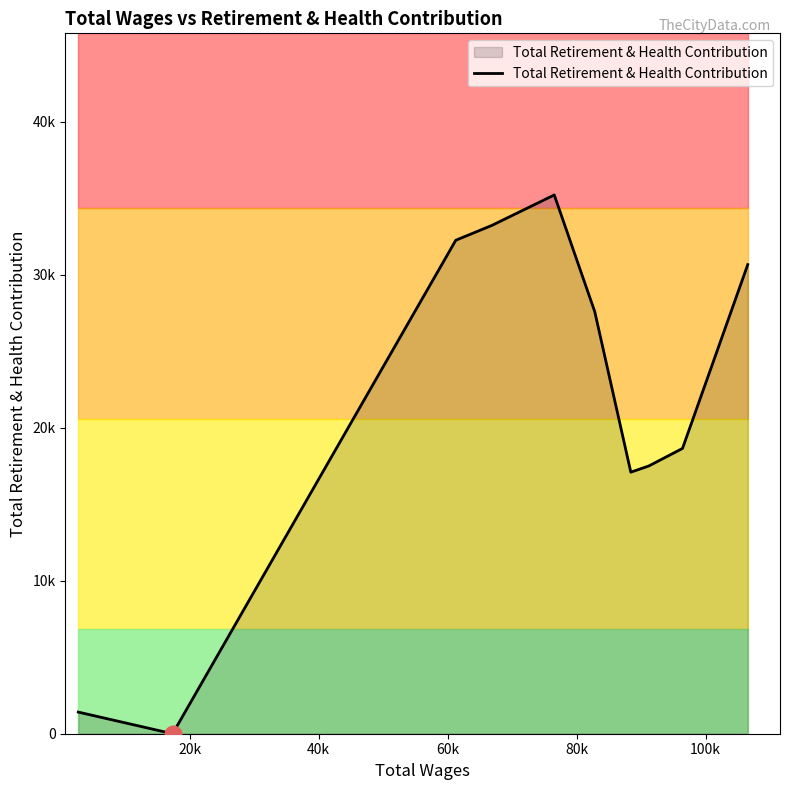

Reading left to right, list all the values displayed in this chart.

1413	0	32246	33214	35206	27578	17093	17492	18643	30655